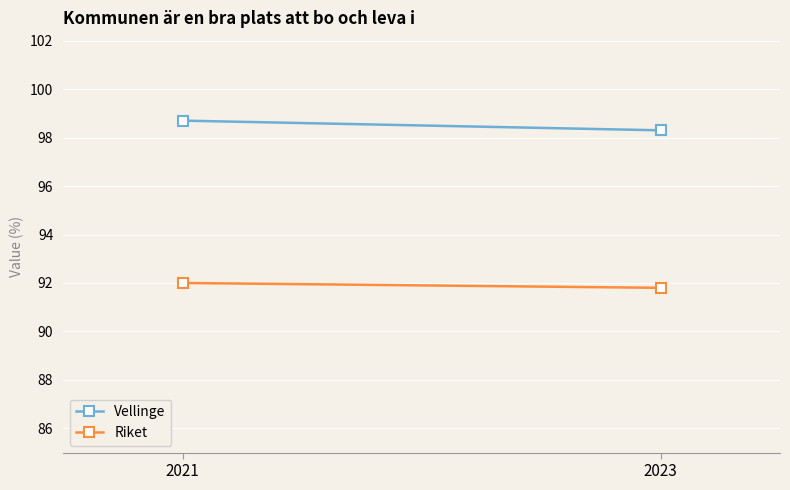

How many lines are shown in the chart?

2